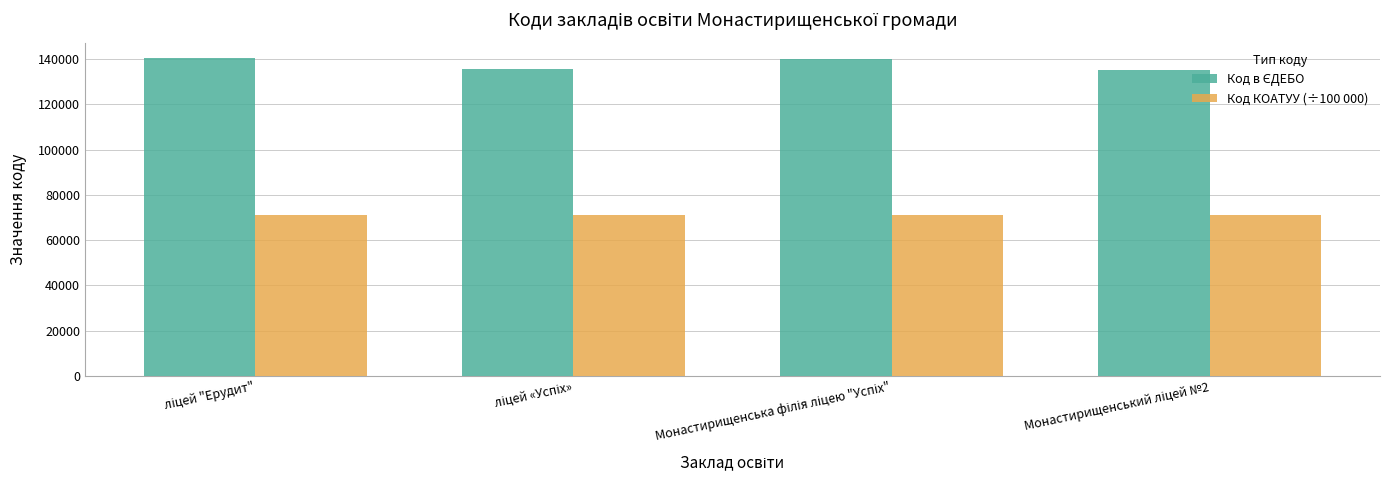

What is the minimum value shown in the chart?

71234.1